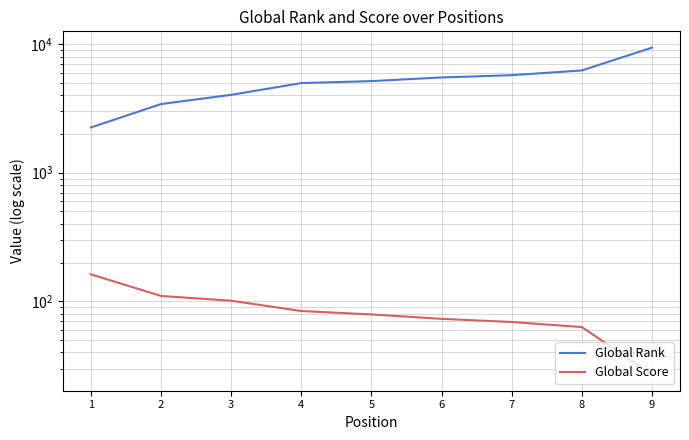

The value of Global Score at 9 is 15. True or false?

False